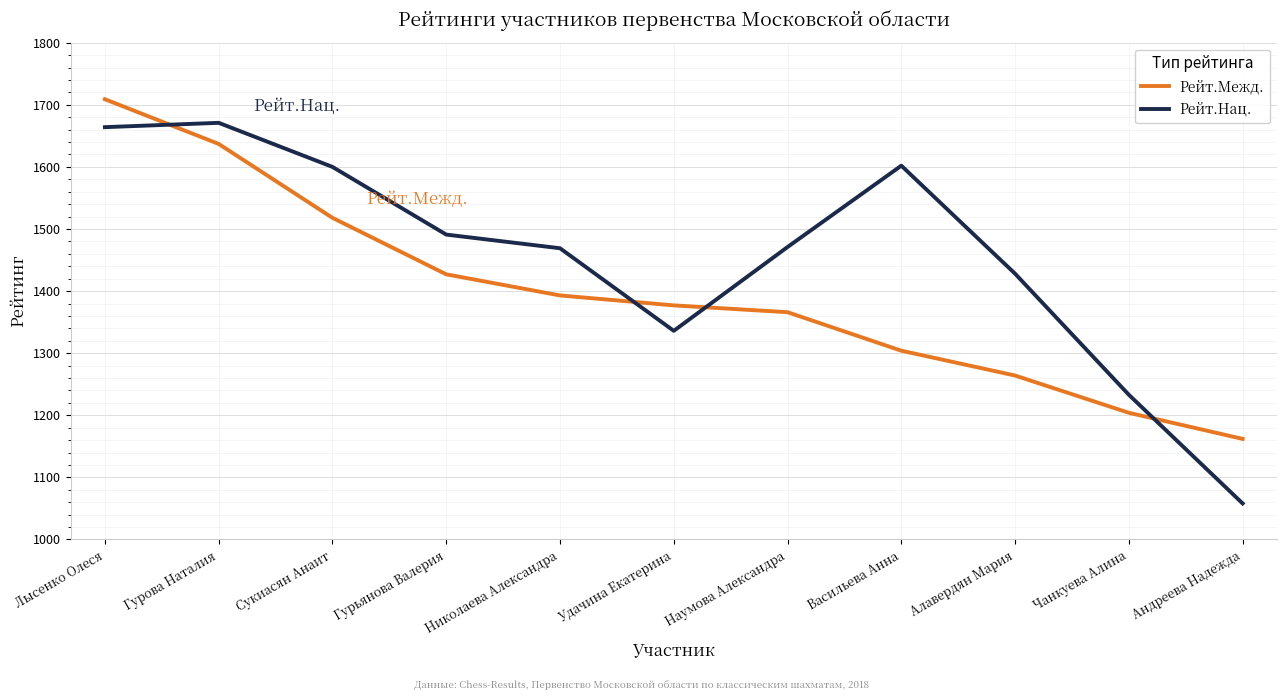

True or false: Рейт.Межд. and Рейт.Нац. cross at least once.

True